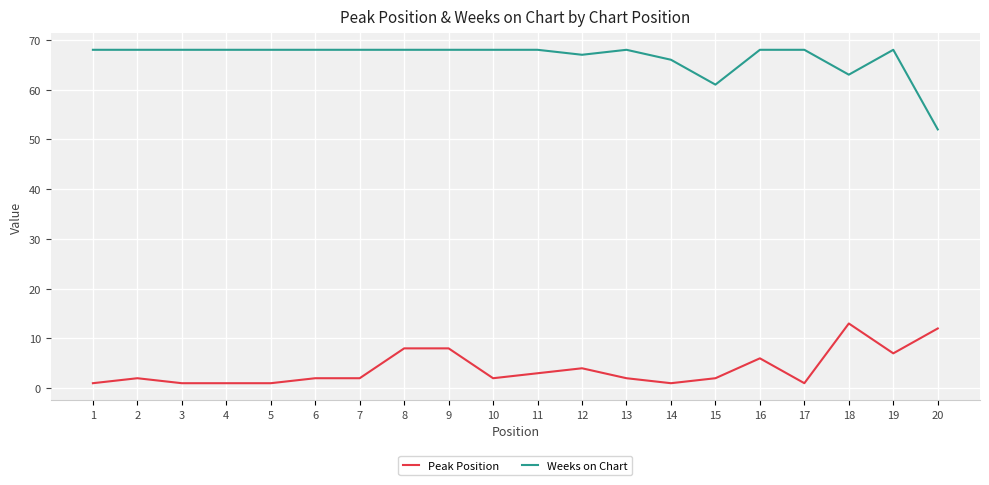

What is the maximum value for Peak Position?

13